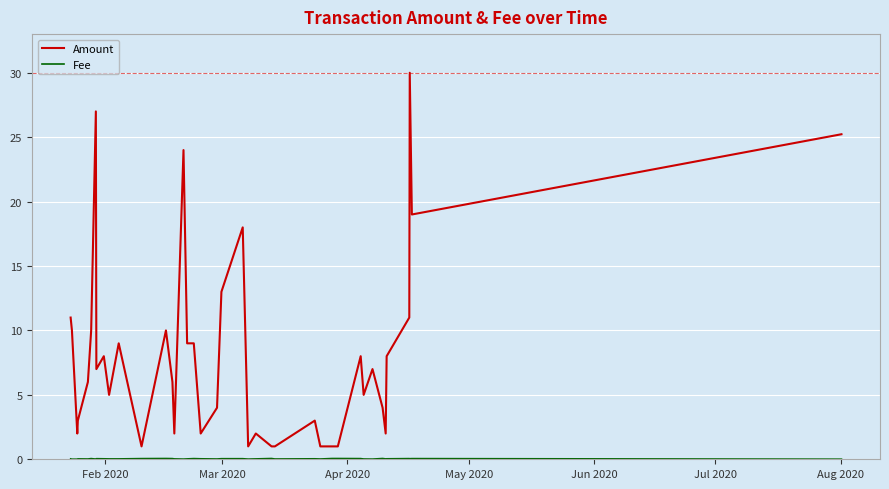

Which series has the widest spread of values?

Amount